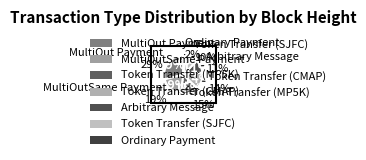

Does Ordinary Payment represent more than half of the total?

No